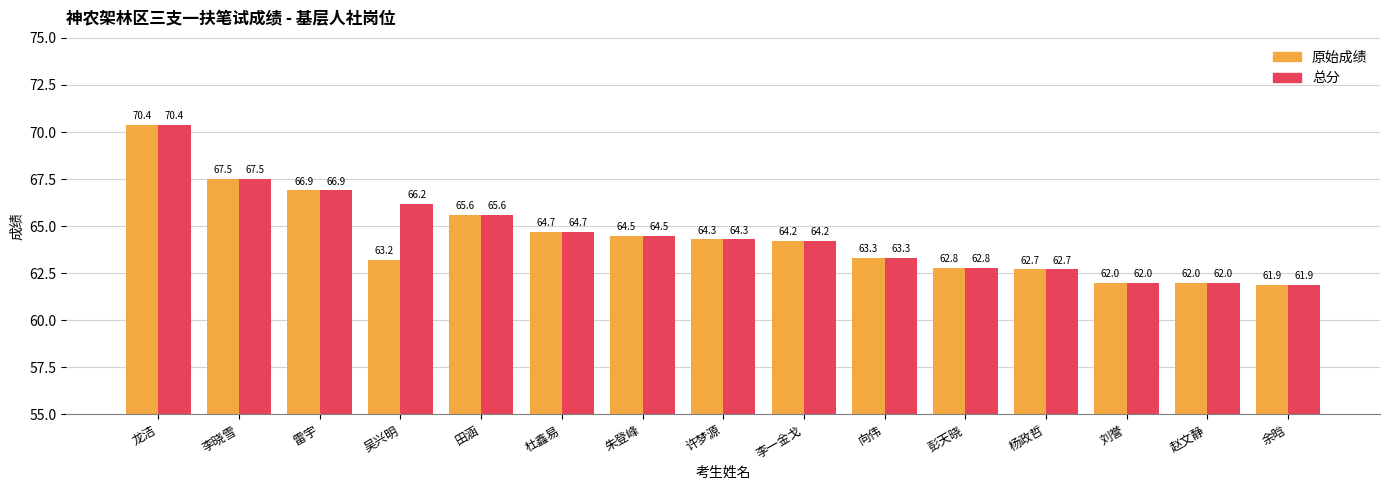

What are all the series names shown in the legend?

原始成绩, 总分